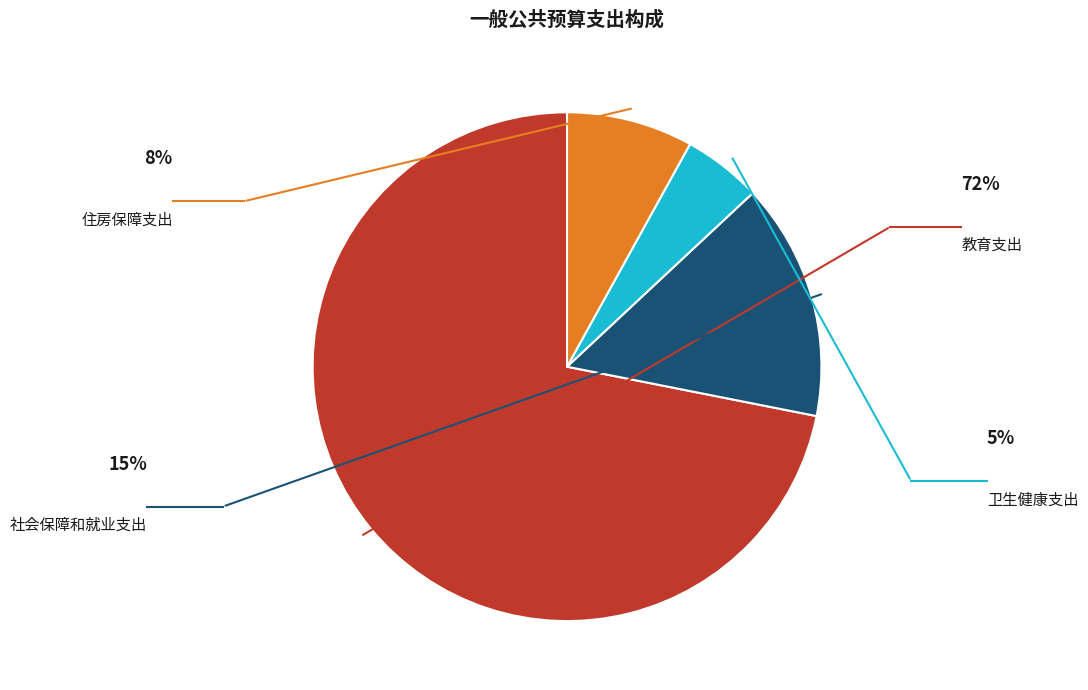

Is there a majority slice in this chart?

Yes